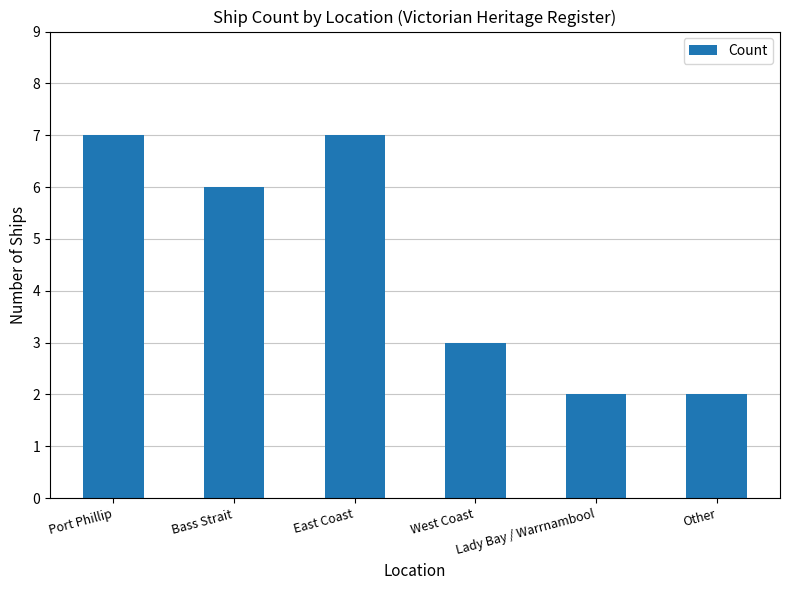

What is the greatest value displayed?

7